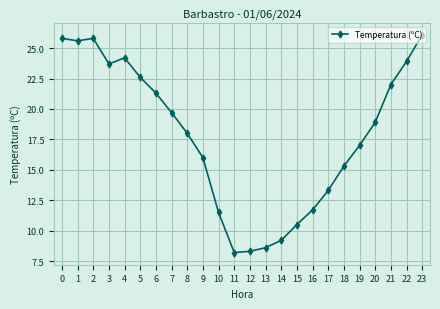

Reading left to right, what are all the values shown in this chart?

25.8	25.6	25.8	23.7	24.2	22.6	21.3	19.7	18.0	16.0	11.5	8.2	8.3	8.6	9.2	10.5	11.7	13.3	15.3	17.0	18.9	22.0	23.9	26.1